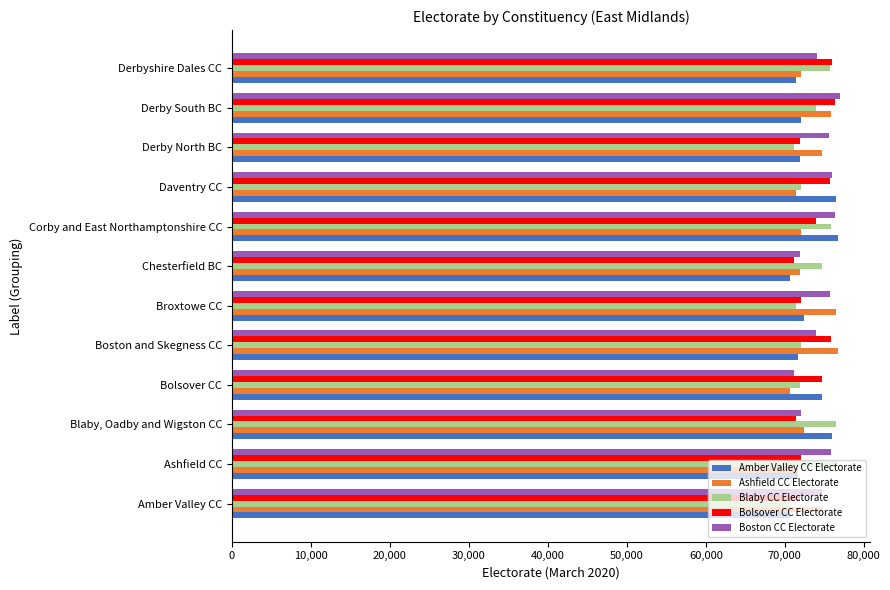

What is the spread (max minus min) of values at Daventry CC?

5104